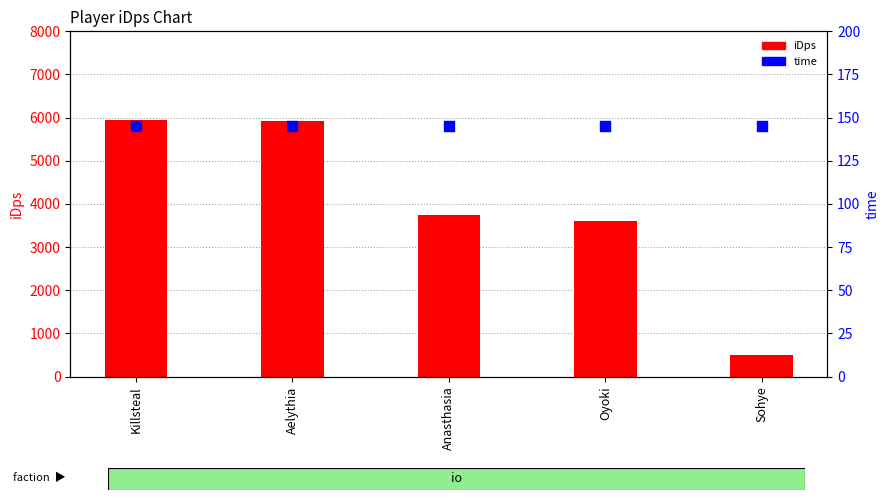

What are all the series names shown in the legend?

iDps, time